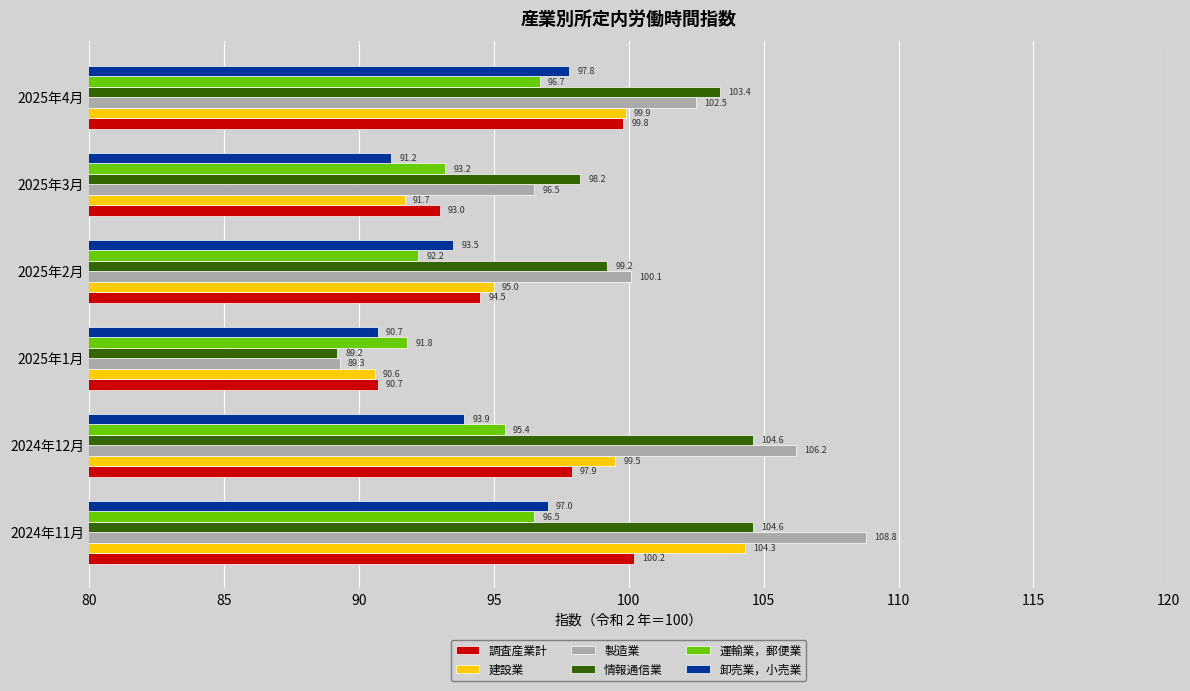

At how many categories does at least one series exceed 94?

5